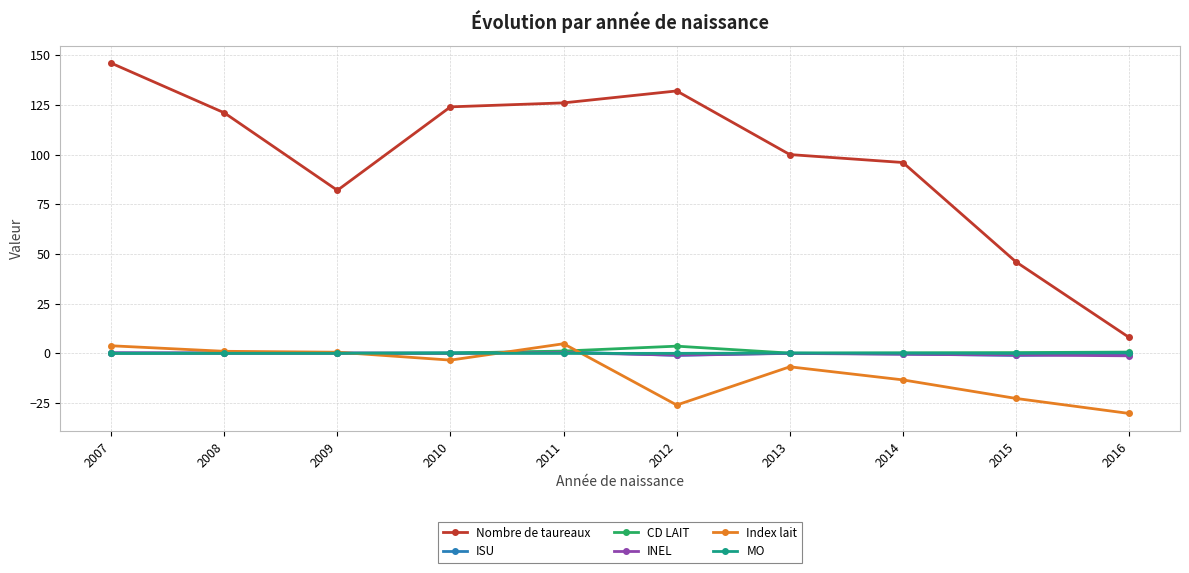

At which label does Nombre de taureaux reach its peak?

2007